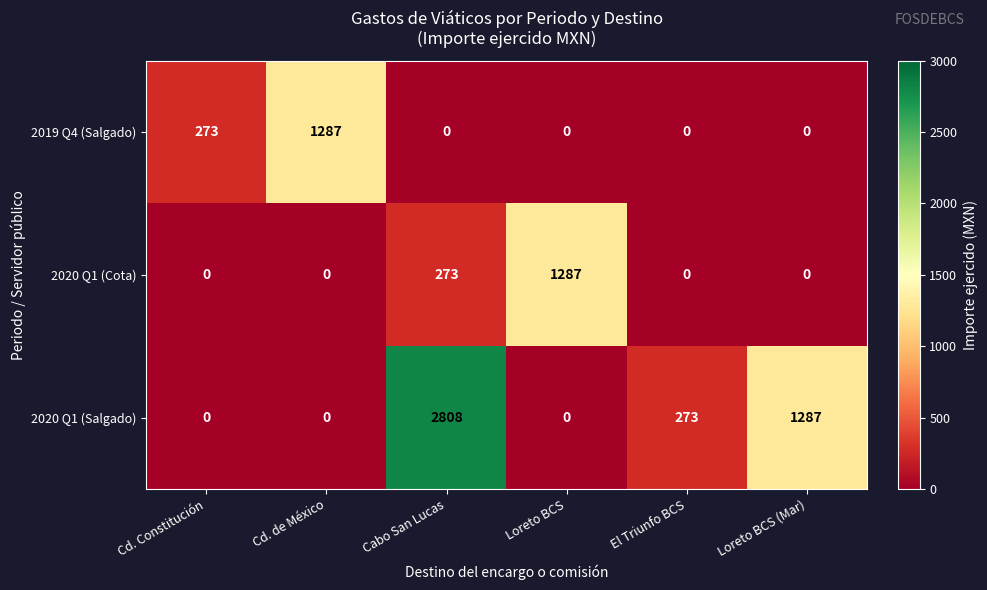

Reading right to left, transcribe all the data shown in this chart.

2019 Q4 (Salgado): 0	0	0	0	1287	273
2020 Q1 (Cota): 0	0	1287	273	0	0
2020 Q1 (Salgado): 1287	273	0	2808	0	0